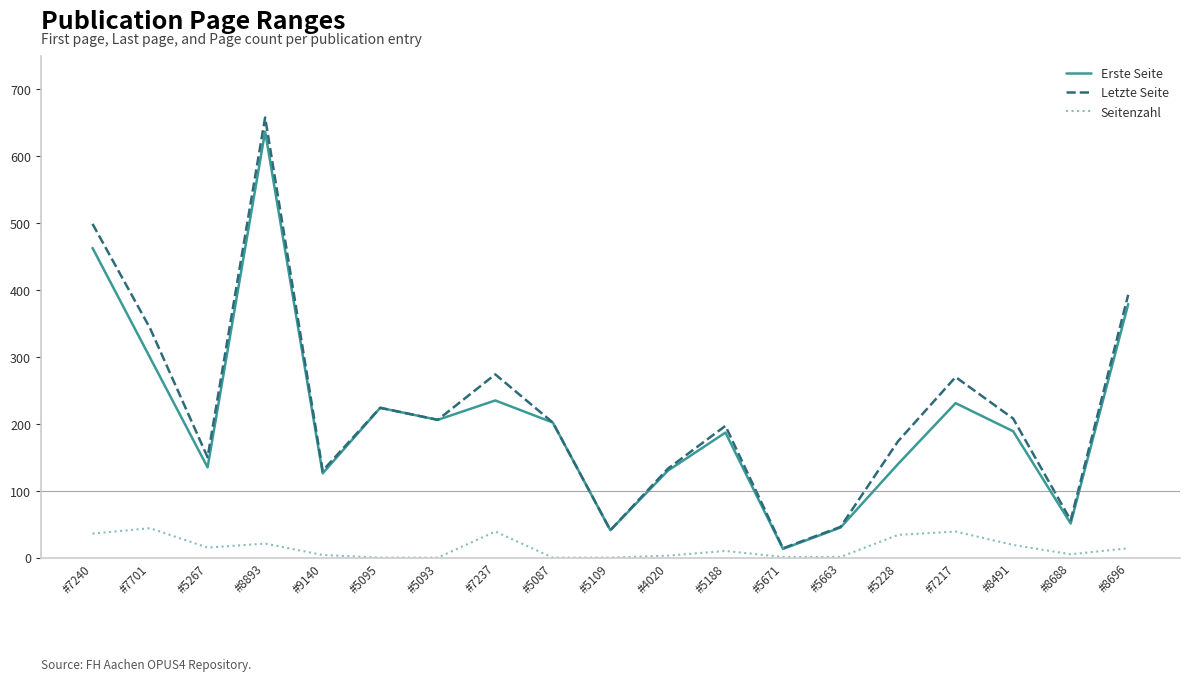

True or false: Erste Seite and Seitenzahl cross at least once.

False